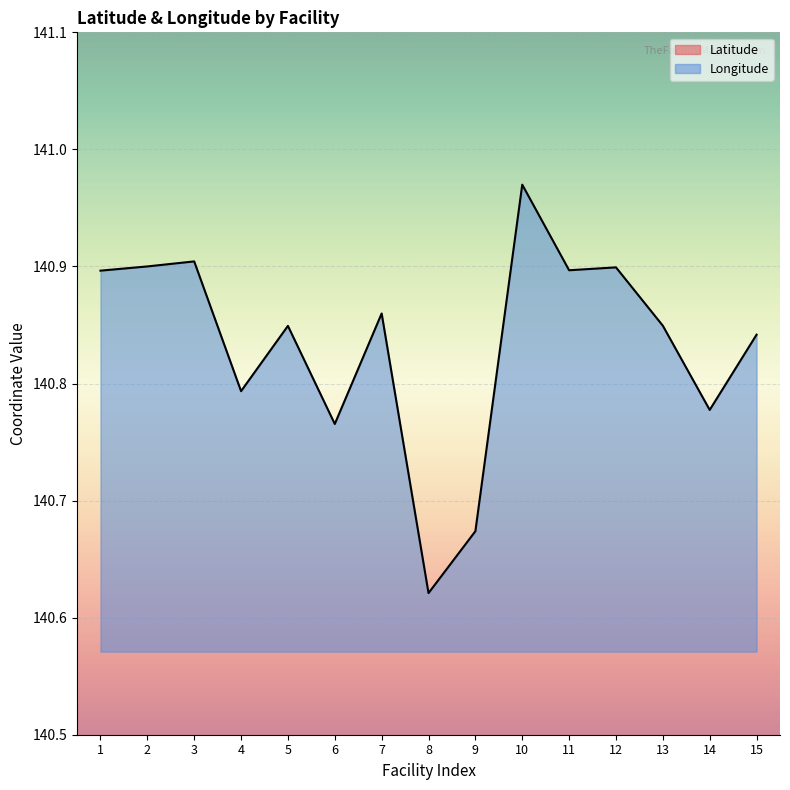

At how many categories does at least one series exceed 113?

15